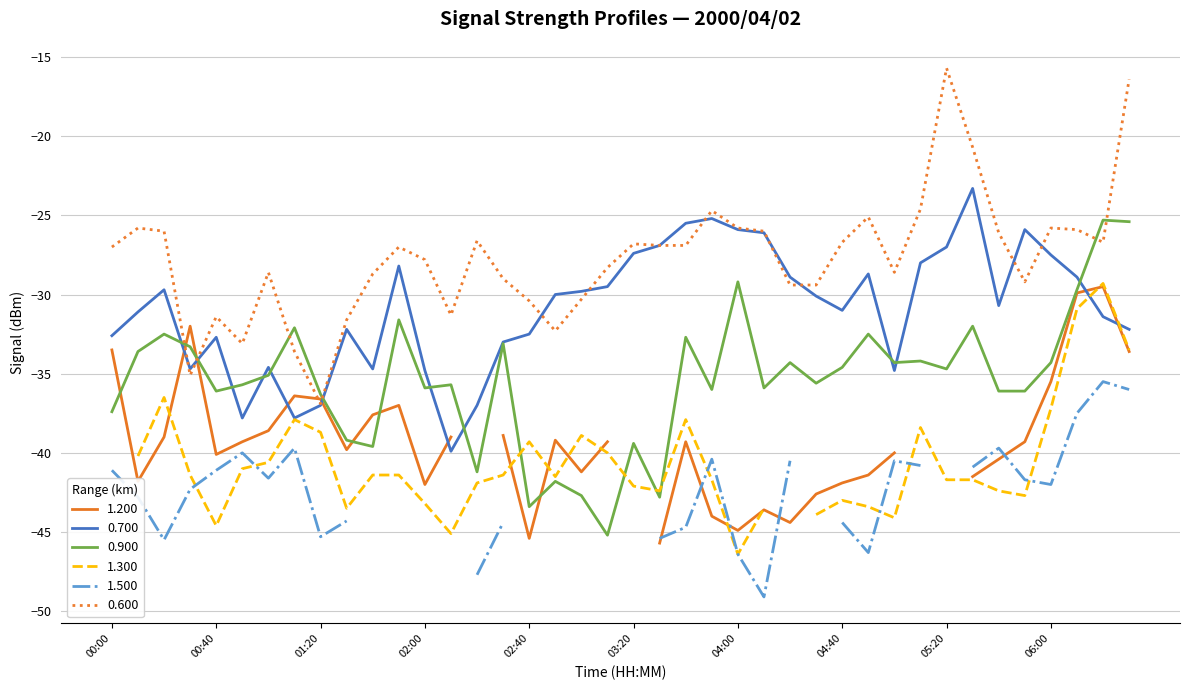

Is this an area chart (filled region under the line)?

No